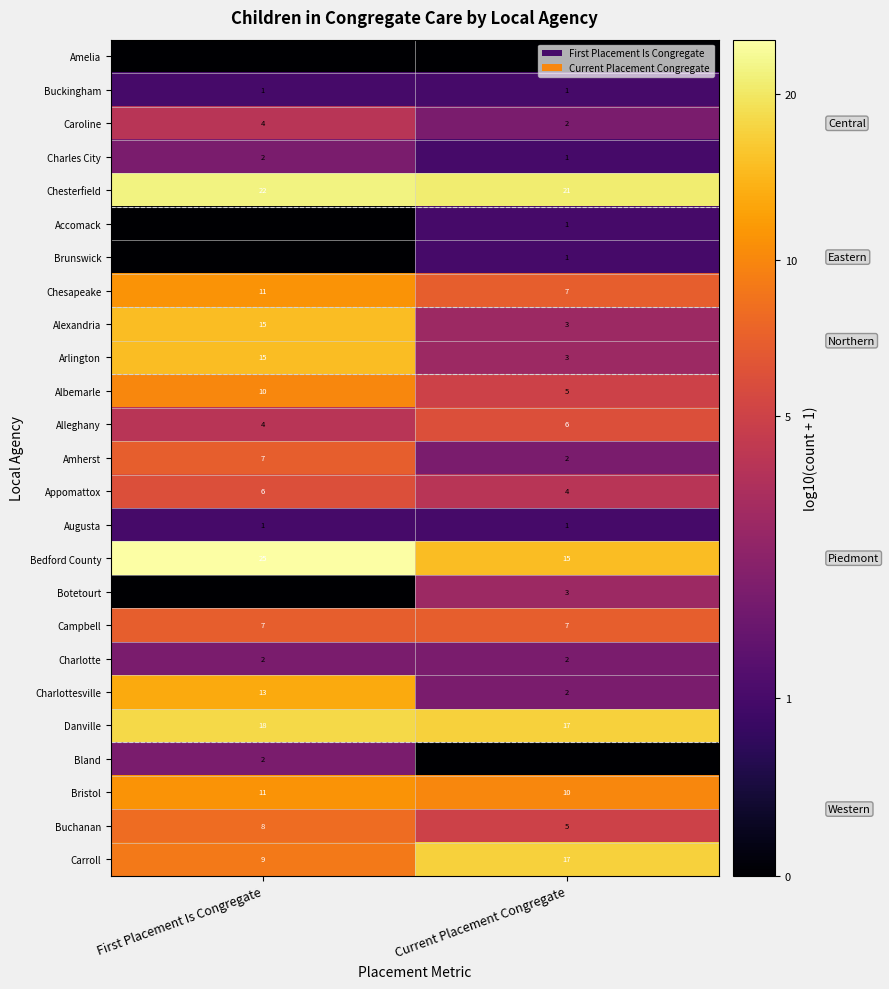

True or false: Alleghany has a value of 6 at Current Placement Congregate.

True